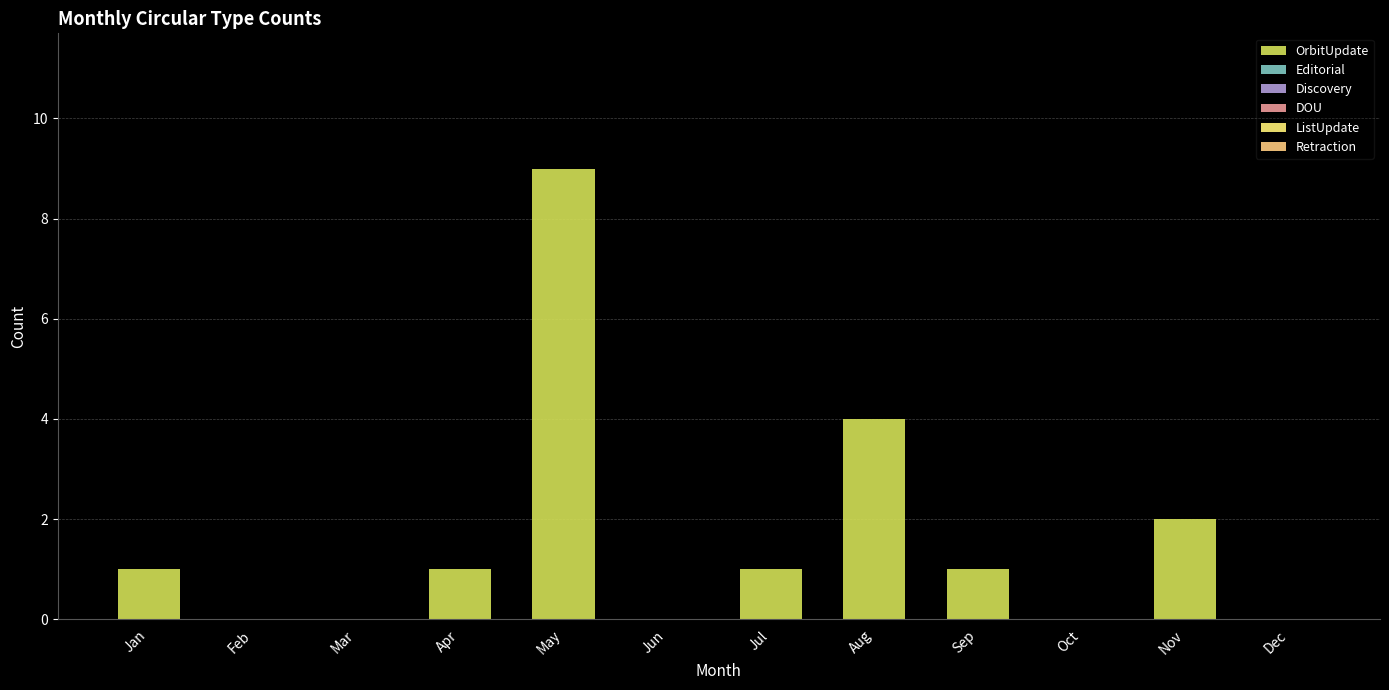

Which category has the lowest value across all series?

Feb